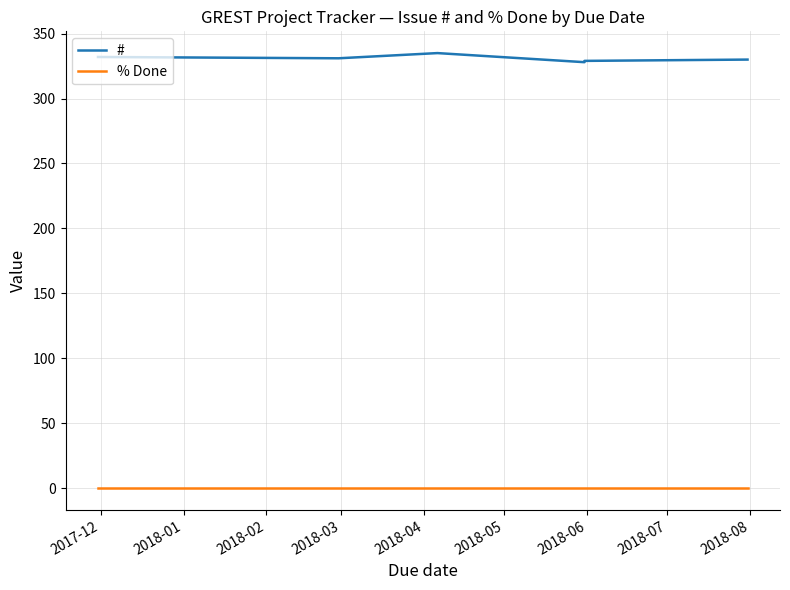

Where is % Done nearest to the value 0?

2017-12